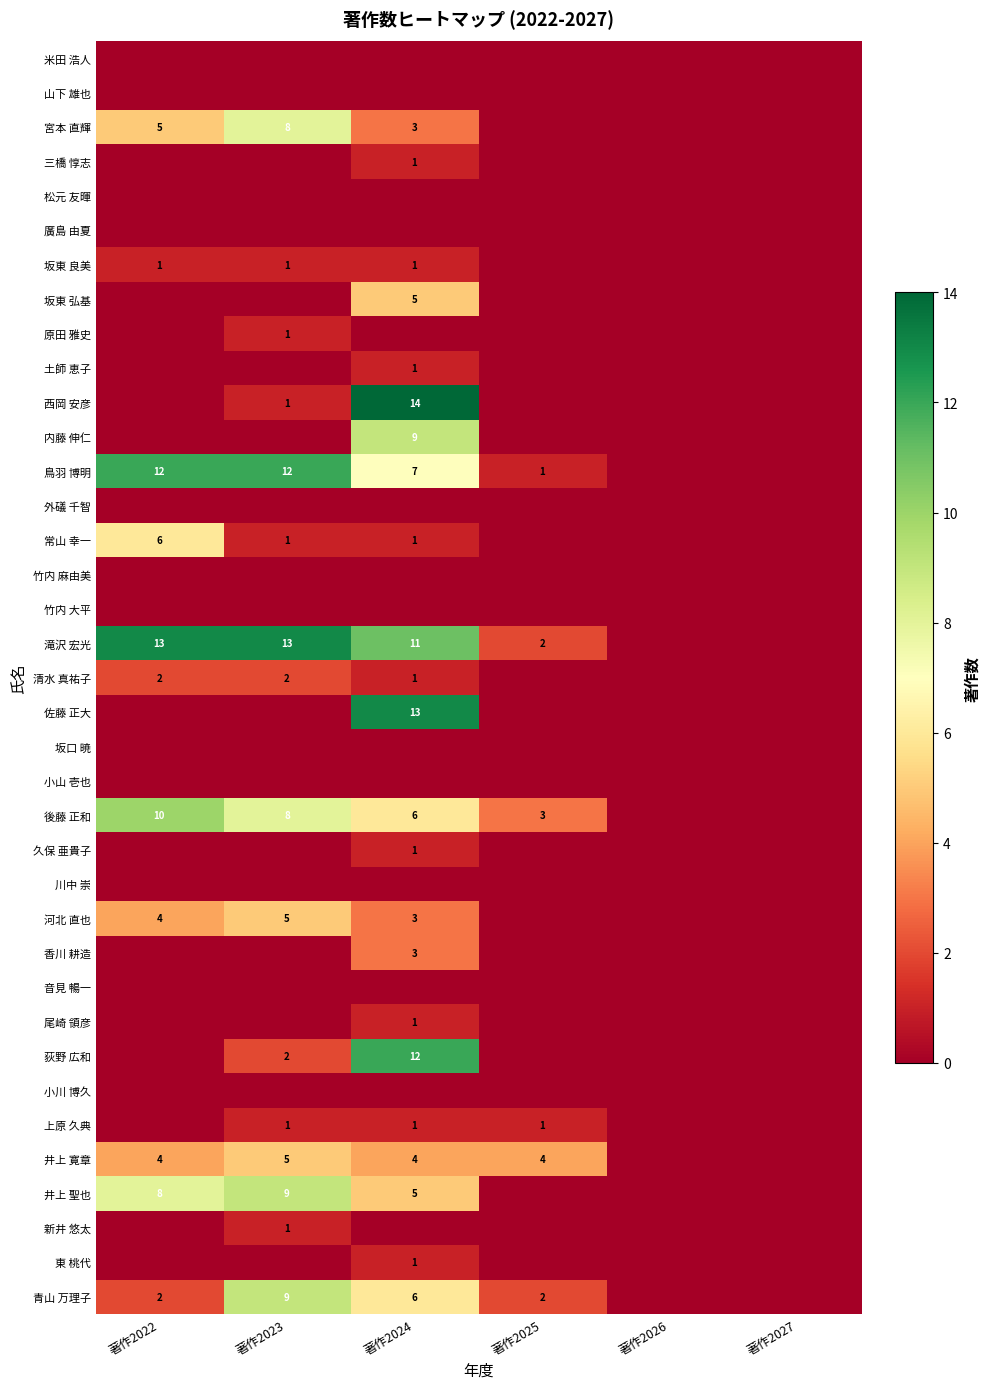

Which has a higher value, 著作2022 or 著作2025?

著作2022